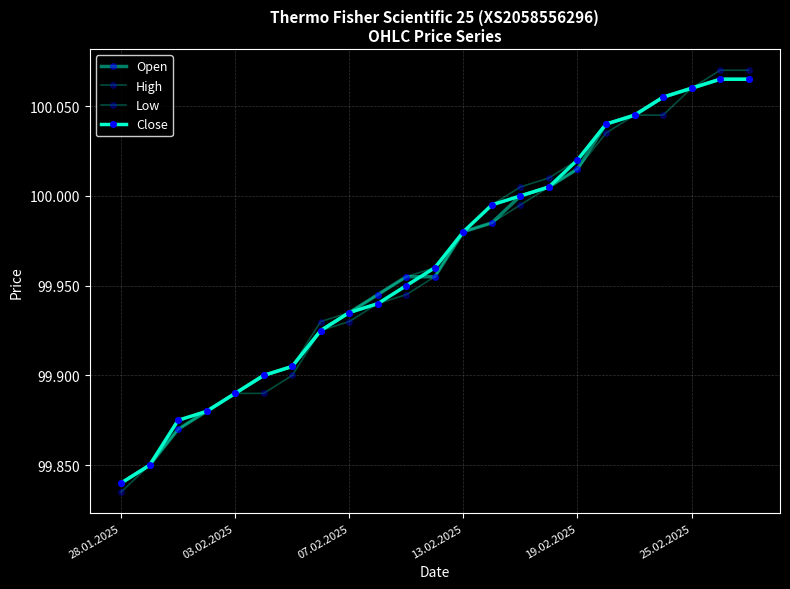

Is this an area chart (filled region under the line)?

No